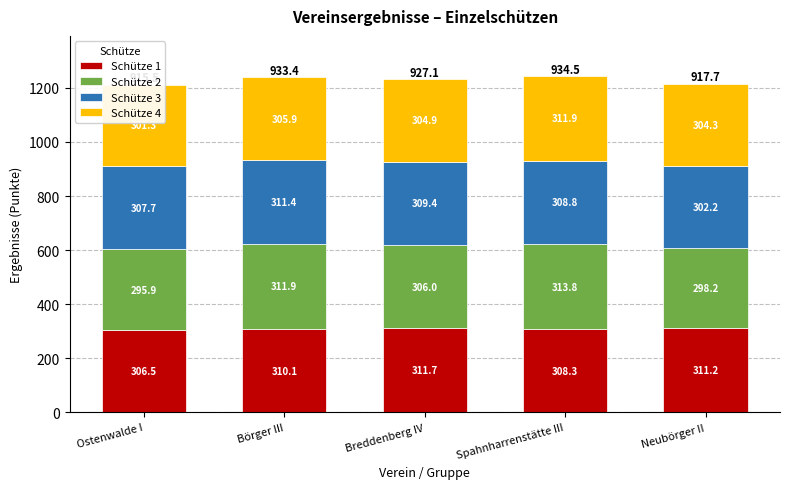

How many values in the Schütze 3 series are below 308?

2